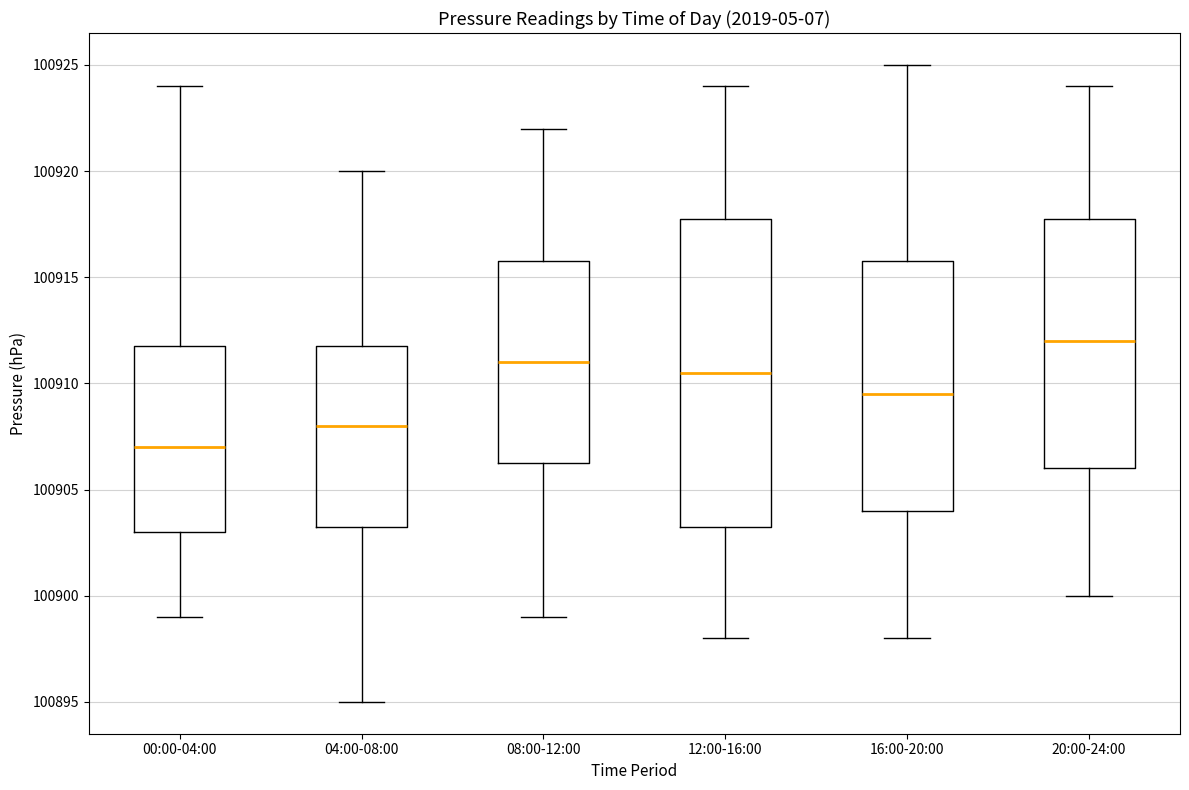

Reading left to right, transcribe this box plot: for each box, give where its median line is, the range the box spans, and where its two whiskers end, as read against the y-axis. The values are not printed on the chart, so give them approximately, as read against the axis.

00:00-04:00: median 100907.0, box 100903.0 to 100912.0, whiskers 100899.0 to 100924.0
04:00-08:00: median 100908.0, box 100903.5 to 100912.0, whiskers 100895.0 to 100920.0
08:00-12:00: median 100911.0, box 100906.5 to 100916.0, whiskers 100899.0 to 100922.0
12:00-16:00: median 100910.5, box 100903.5 to 100918.0, whiskers 100898.0 to 100924.0
16:00-20:00: median 100909.5, box 100904.0 to 100916.0, whiskers 100898.0 to 100925.0
20:00-24:00: median 100912.0, box 100906.0 to 100918.0, whiskers 100900.0 to 100924.0